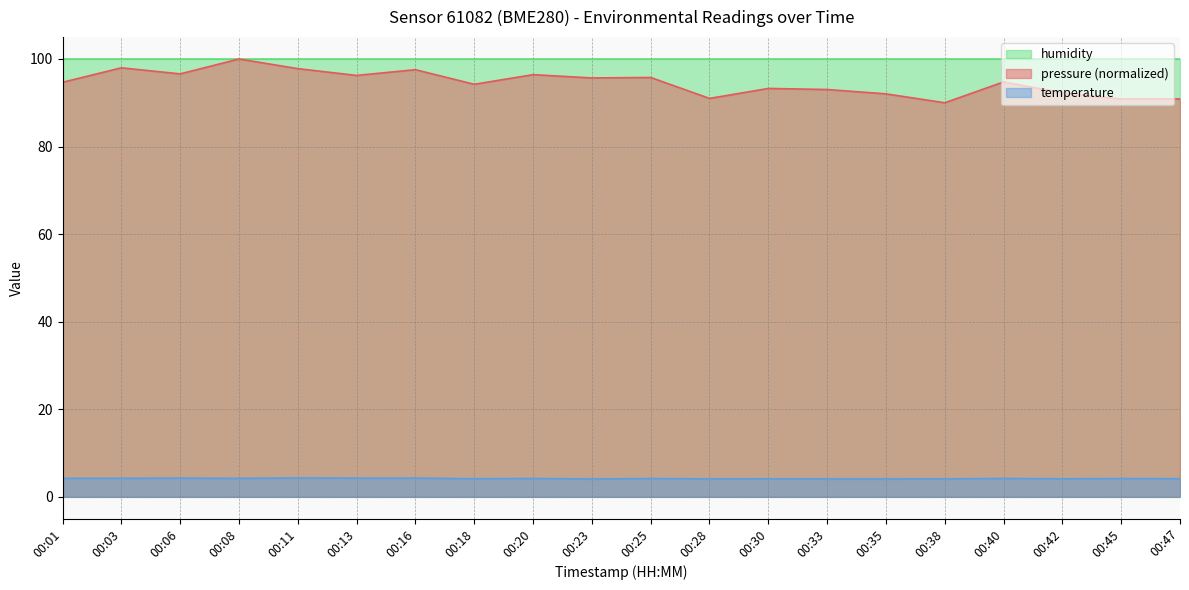

At 00:35, list the series in order from largest to smallest.

humidity, pressure (normalized), temperature